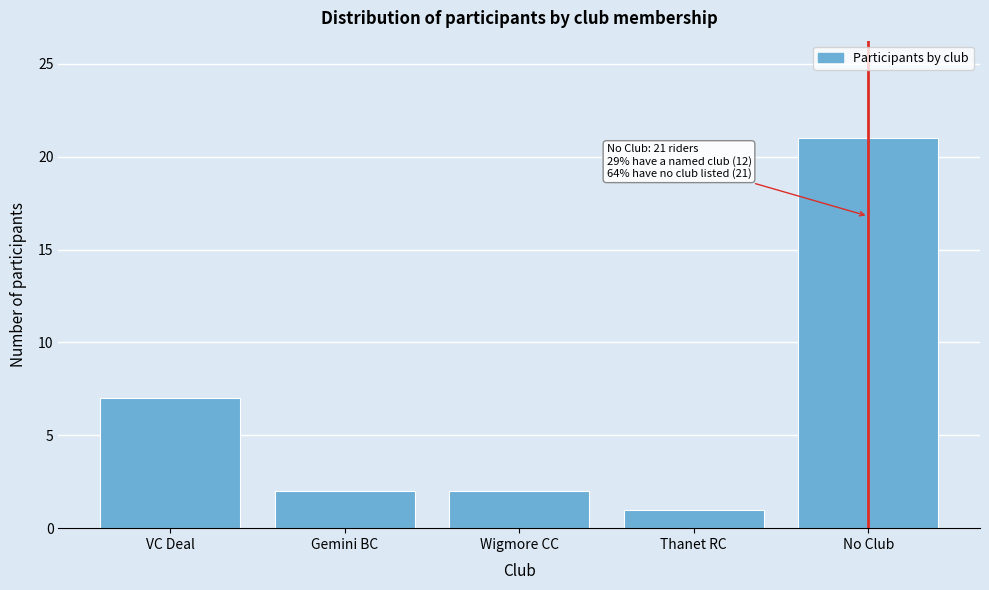

Reading left to right, list all the values displayed in this chart.

7	2	2	1	21